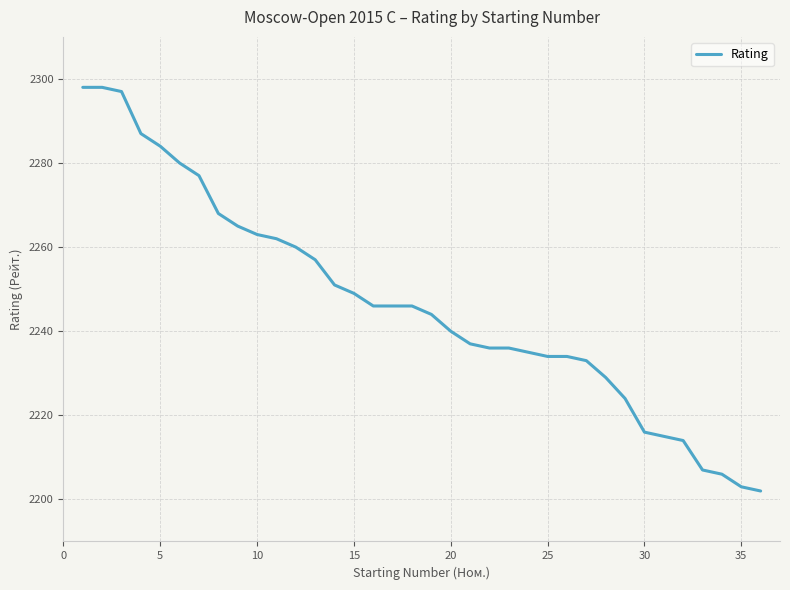

What is the minimum value shown in the chart?

2202